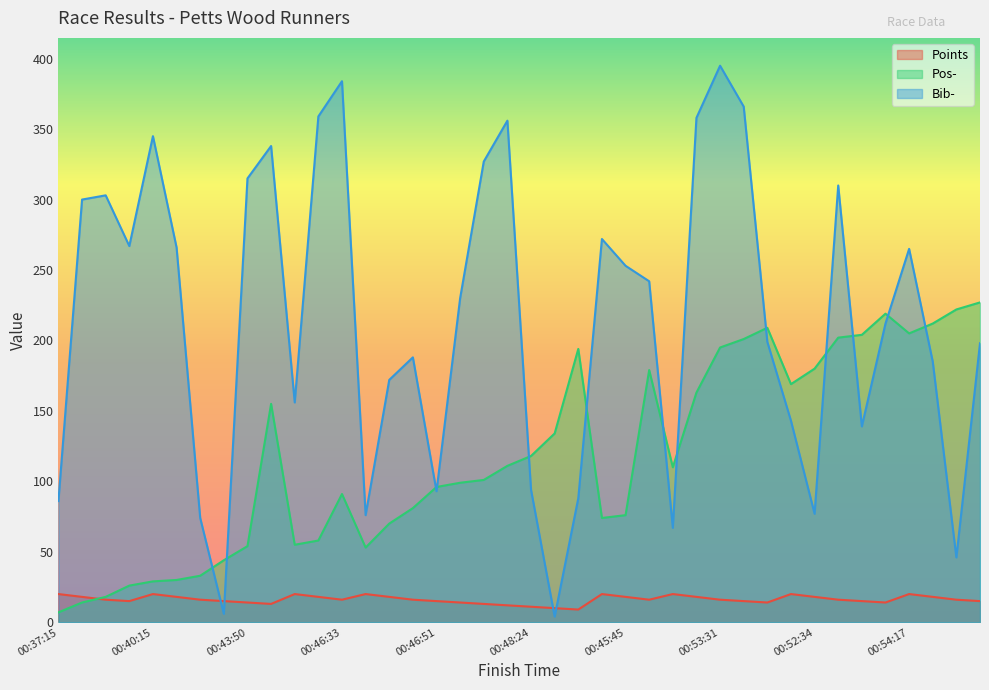

Reading right to left, what are all the values shown in this chart?

Points: 00:55:57=15	00:55:18=16	00:54:46=18	00:54:17=20	00:55:12=14	00:54:16=15	00:54:05=16	00:52:34=18	00:52:05=20	00:54:28=14	00:53:52=15	00:53:31=16	00:51:37=18	00:47:53=20	00:52:31=16	00:45:45=18	00:45:36=20	00:53:30=9	00:49:23=10	00:48:24=11	00:48:00=12	00:47:13=13	00:47:03=14	00:46:51=15	00:46:04=16	00:45:20=18	00:43:48=20	00:46:33=16	00:44:20=18	00:43:51=20	00:51:05=13	00:43:50=14	00:42:17=15	00:41:10=16	00:40:23=18	00:40:15=20	00:40:03=15	00:38:40=16	00:38:07=18	00:37:15=20
Pos-: 00:55:57=227	00:55:18=222	00:54:46=212	00:54:17=205	00:55:12=219	00:54:16=204	00:54:05=202	00:52:34=180	00:52:05=169	00:54:28=209	00:53:52=201	00:53:31=195	00:51:37=163	00:47:53=110	00:52:31=179	00:45:45=76	00:45:36=74	00:53:30=194	00:49:23=134	00:48:24=118	00:48:00=111	00:47:13=101	00:47:03=99	00:46:51=96	00:46:04=81	00:45:20=70	00:43:48=53	00:46:33=91	00:44:20=58	00:43:51=55	00:51:05=155	00:43:50=54	00:42:17=44	00:41:10=33	00:40:23=30	00:40:15=29	00:40:03=26	00:38:40=18	00:38:07=14	00:37:15=7
Bib-: 00:55:57=198	00:55:18=46	00:54:46=185	00:54:17=265	00:55:12=212	00:54:16=139	00:54:05=310	00:52:34=77	00:52:05=143	00:54:28=199	00:53:52=366	00:53:31=395	00:51:37=358	00:47:53=67	00:52:31=242	00:45:45=253	00:45:36=272	00:53:30=88	00:49:23=4	00:48:24=94	00:48:00=356	00:47:13=327	00:47:03=230	00:46:51=93	00:46:04=188	00:45:20=172	00:43:48=76	00:46:33=384	00:44:20=359	00:43:51=156	00:51:05=338	00:43:50=315	00:42:17=6	00:41:10=74	00:40:23=266	00:40:15=345	00:40:03=267	00:38:40=303	00:38:07=300	00:37:15=86